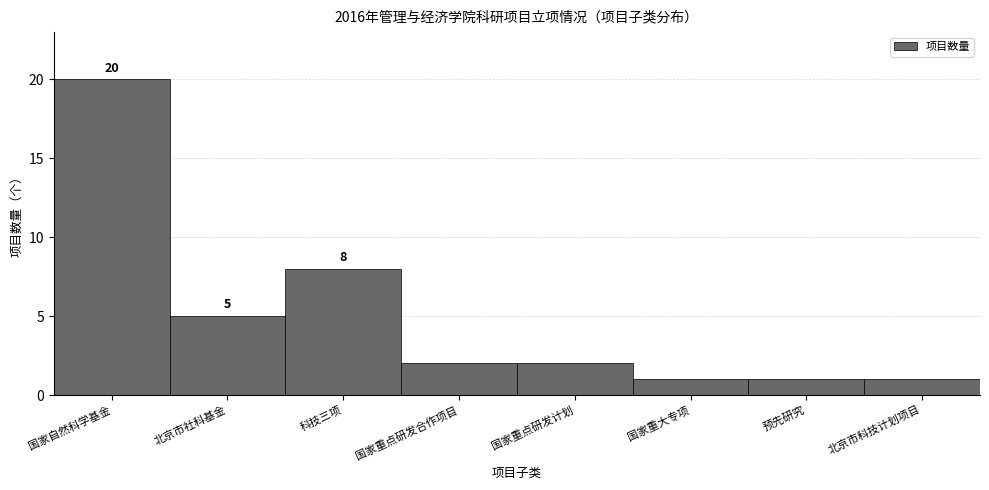

Reading right to left, transcribe all the data shown in this chart.

北京市科技计划项目=1	预先研究=1	国家重大专项=1	国家重点研发计划=2	国家重点研发合作项目=2	科技三项=8	北京市社科基金=5	国家自然科学基金=20